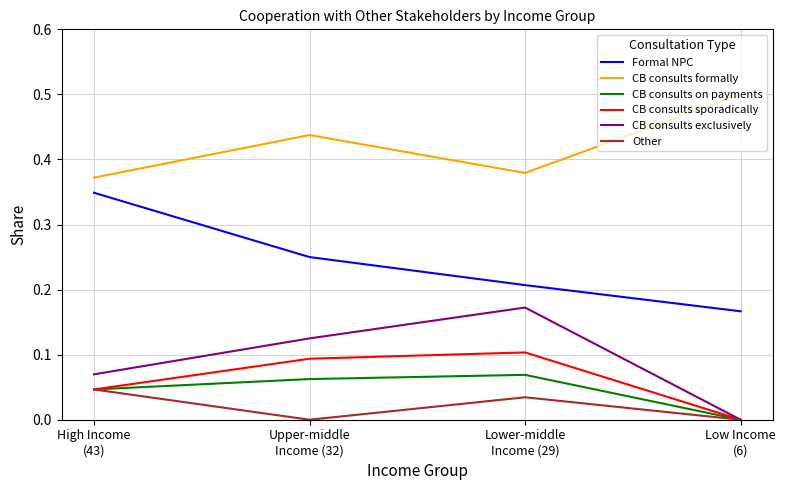

True or false: Formal NPC and CB consults on payments cross at least once.

False